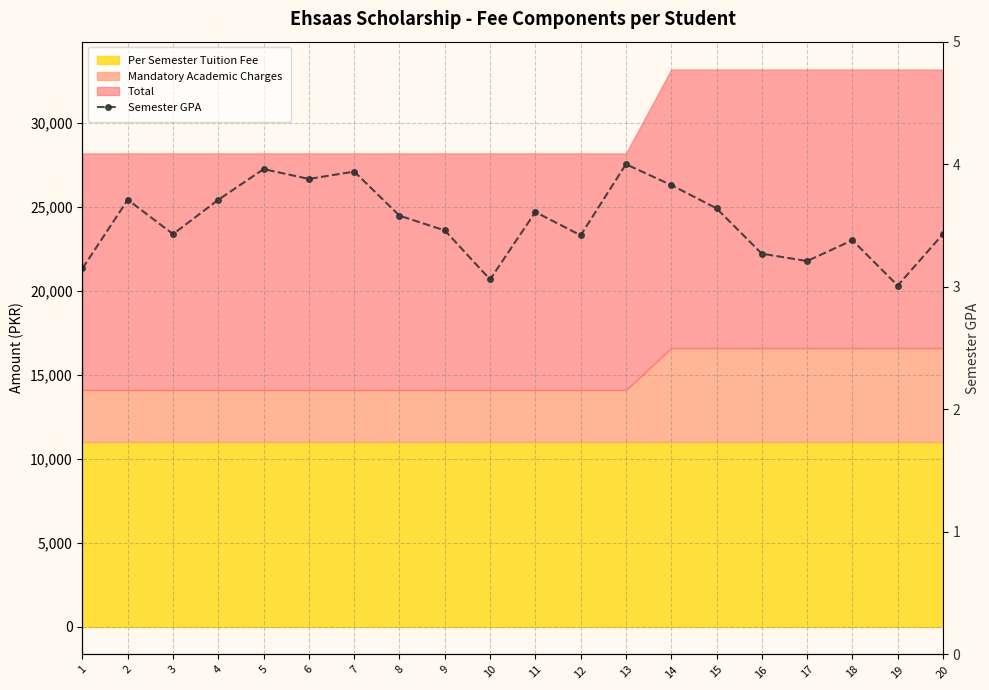

Reading left to right, extract all data points from this chart.

1=3.1	2=3.7	3=3.4	4=3.7	5=4.0	6=3.9	7=3.9	8=3.6	9=3.5	10=3.1	11=3.6	12=3.4	13=4.0	14=3.8	15=3.6	16=3.3	17=3.2	18=3.4	19=3.0	20=3.4